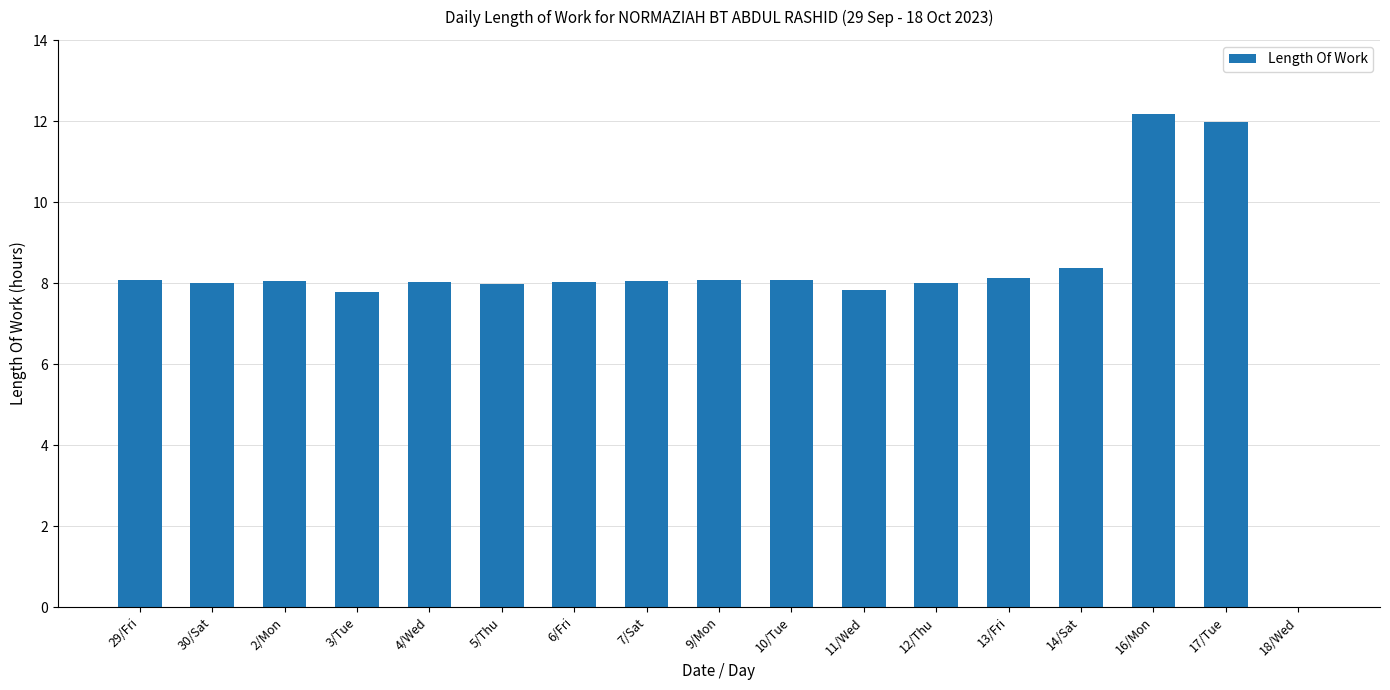

The chart shows a value of 2.3 at 11/Wed. True or false?

False